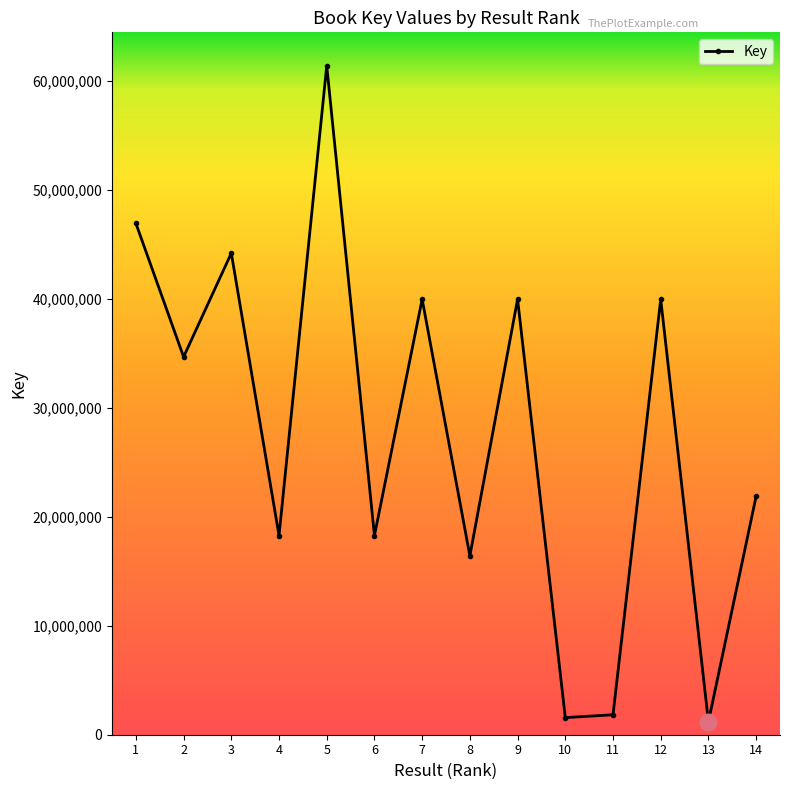

What is the greatest value displayed?

61414967